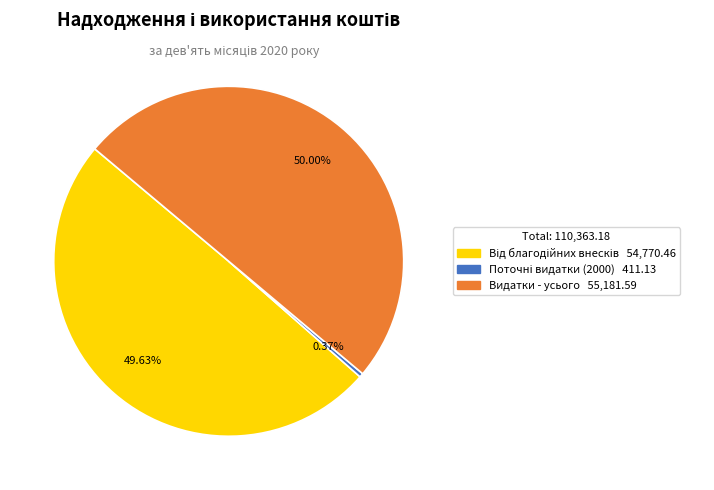

Does any single category account for the majority?

No